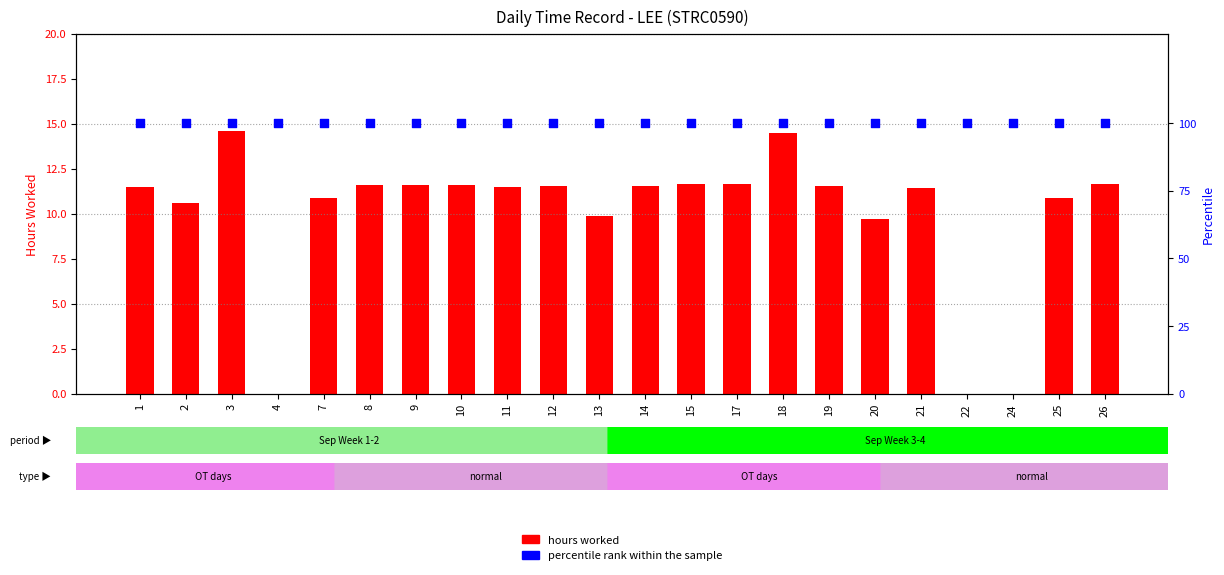

At which category is the sum across all series the highest?

3